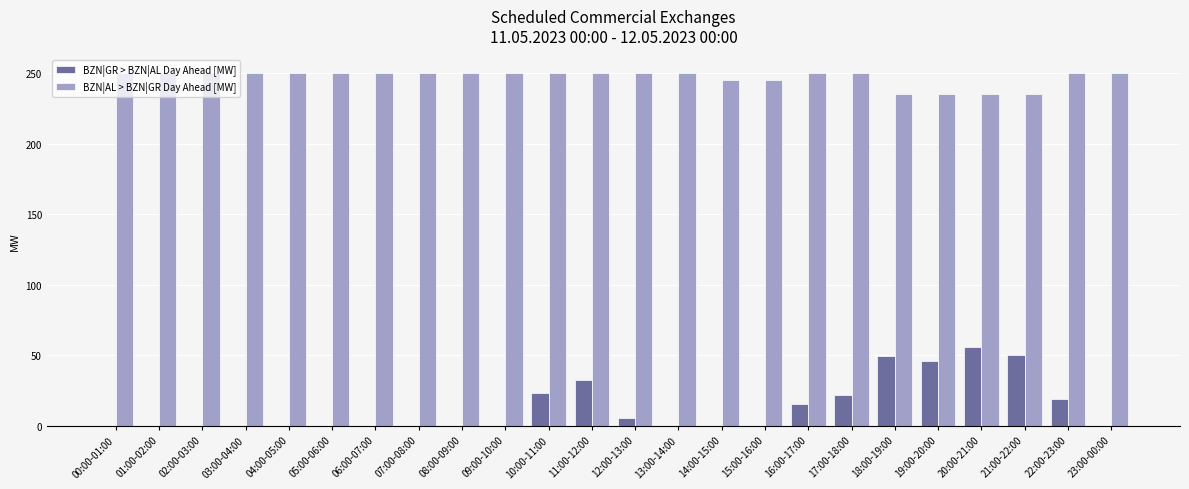

The value of BZN|GR > BZN|AL Day Ahead [MW] at 08:00-09:00 is -29. True or false?

False